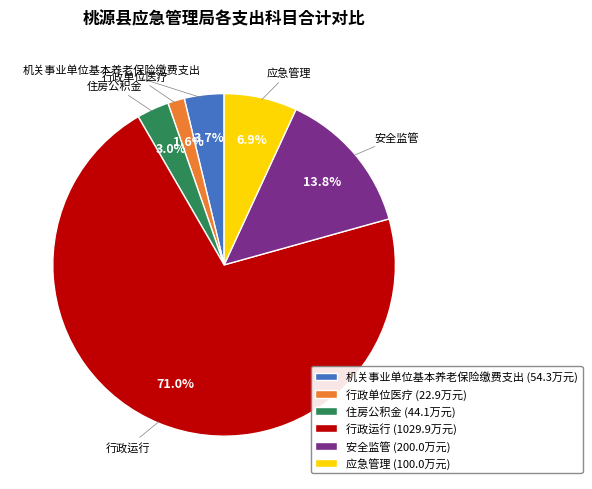

What is the smallest slice in the pie chart?

行政单位医疗